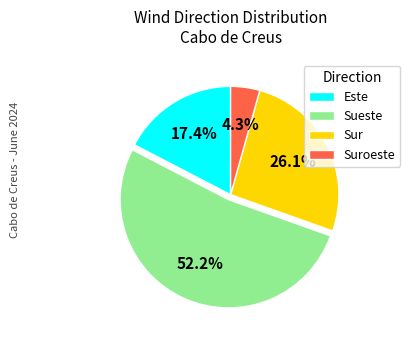

The Este slice represents 1% of the pie. True or false?

False